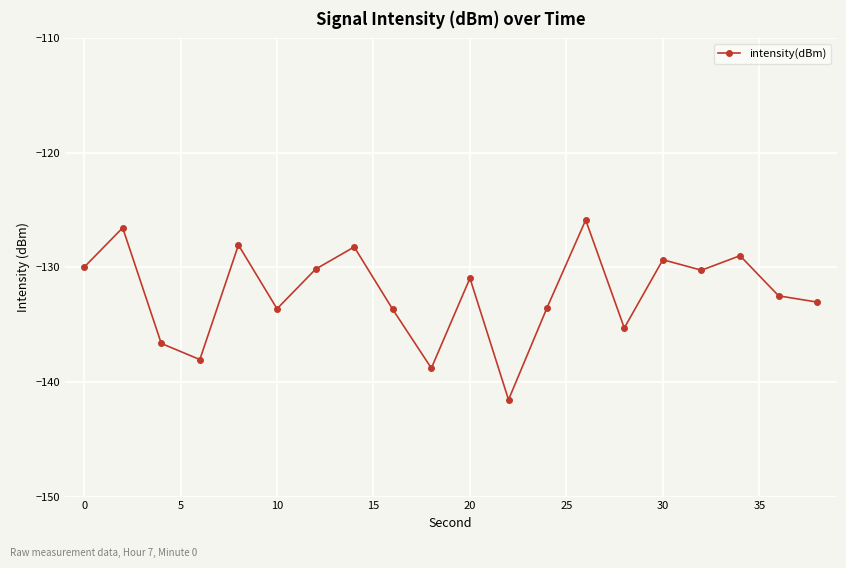

Count the number of data series in this chart.

1